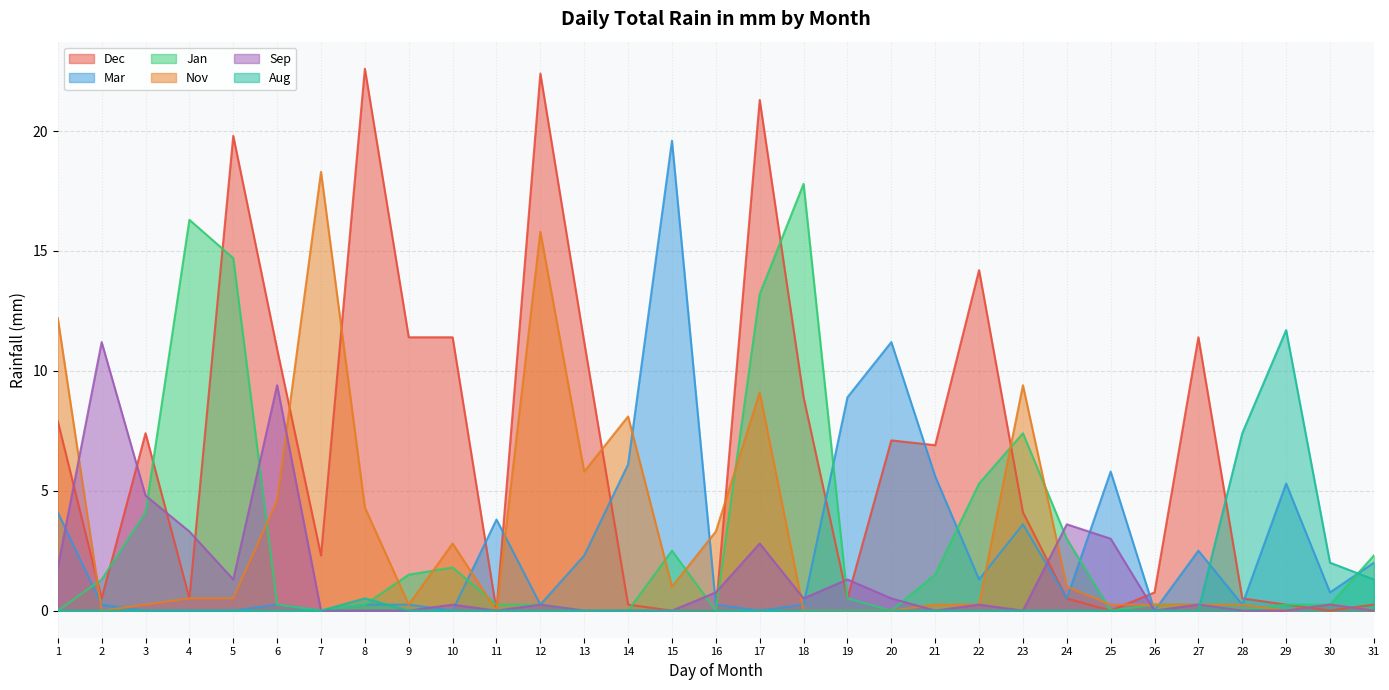

What is the value of the Jan point at the 9th from the left?

1.5